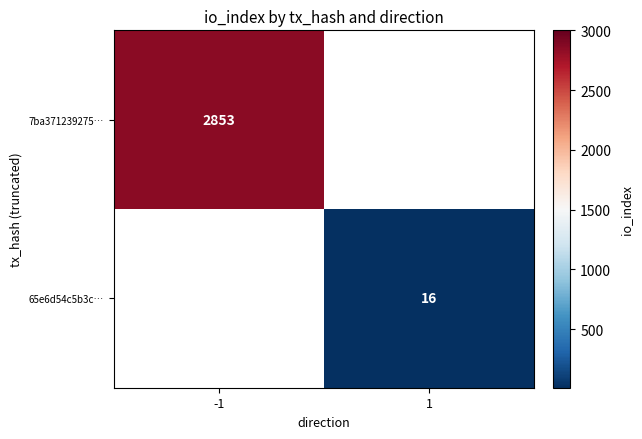

The 65e6d54c5b3c… series shows 16 at 1. True or false?

True